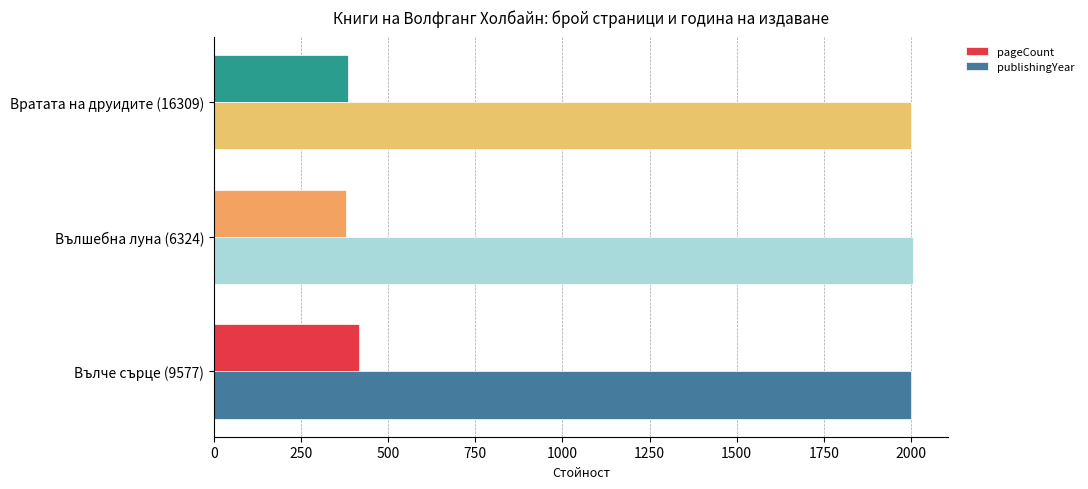

What is the spread (max minus min) of values at Вълшебна луна (6324)?

1627